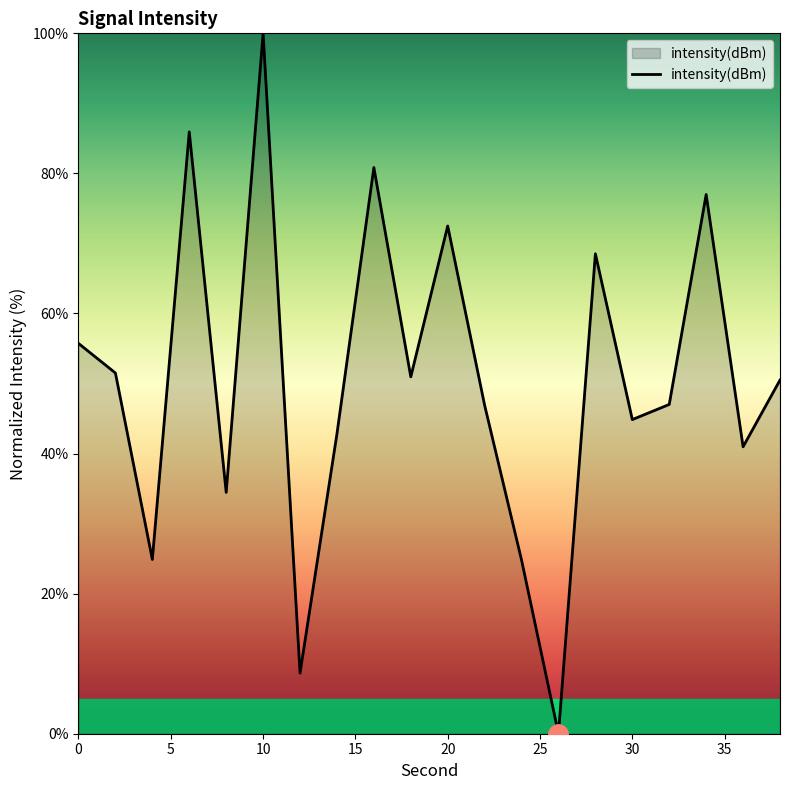

What is the difference between the maximum and minimum values?

100.0